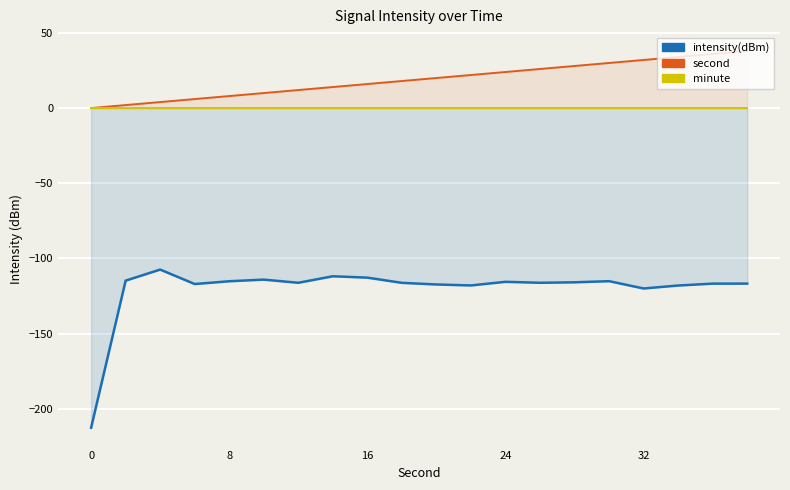

At 0, list the series in order from smallest to largest.

intensity(dBm), second, minute